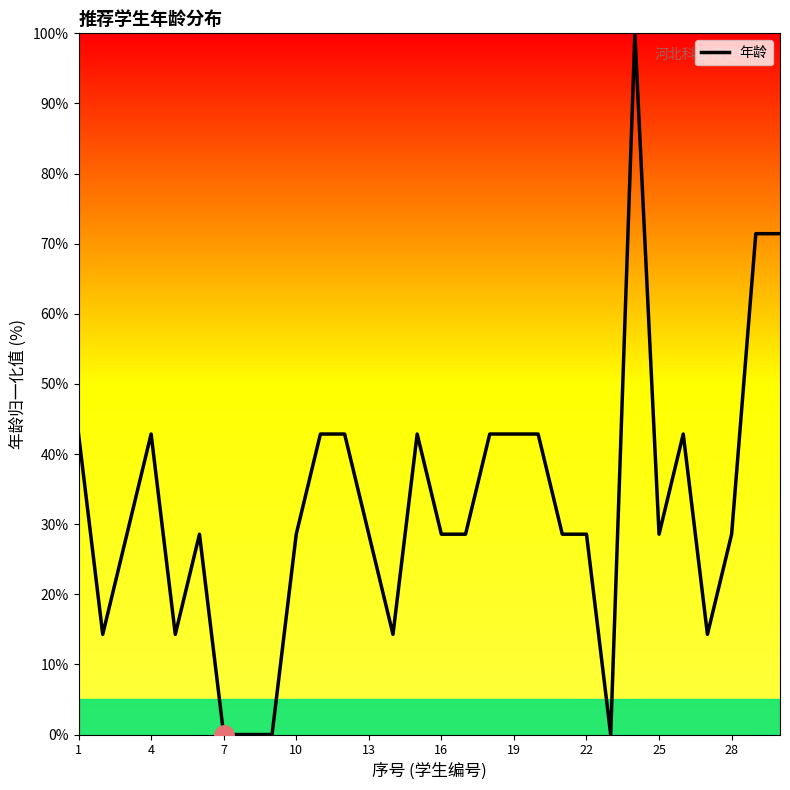

What is the difference between the maximum and minimum values?

100.0